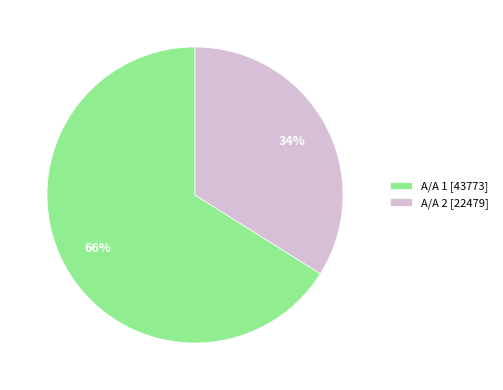

The Α/Α 2 [22479] slice represents 42% of the pie. True or false?

False